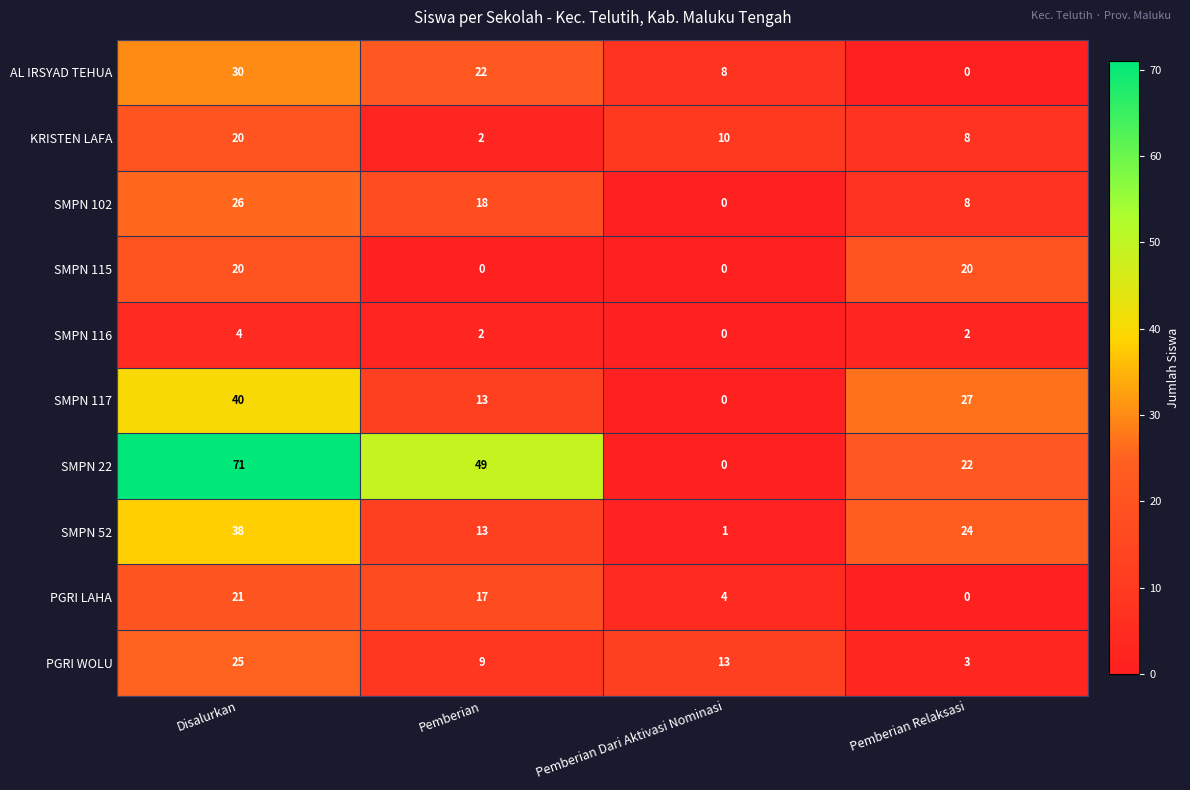

What is the average value of the SMPN 115 series?

10